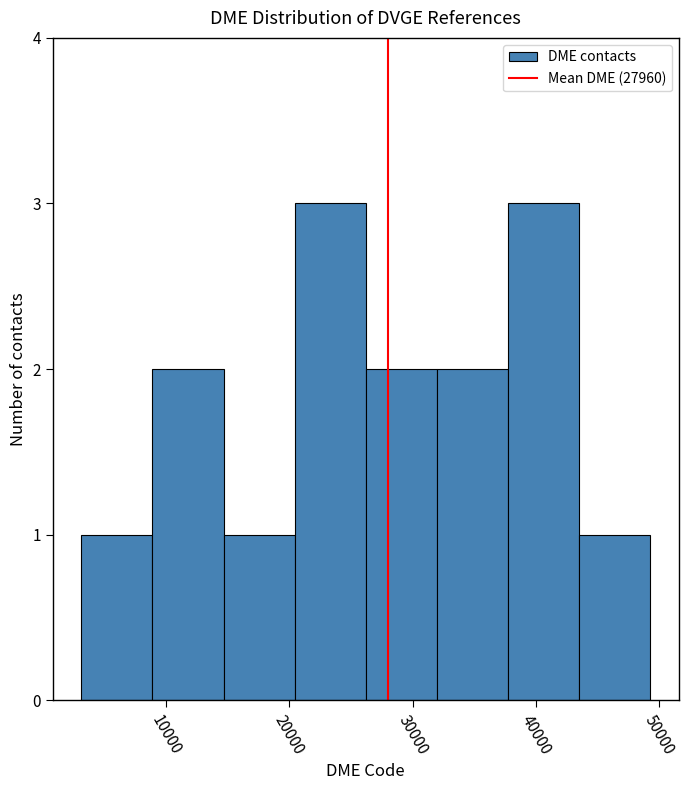

How tall is the bar that spans 32000 to 38000 on the x-axis? Neither the bar edges nor the heights are printed on the chart, so give them approximately, as read against the axes.

2